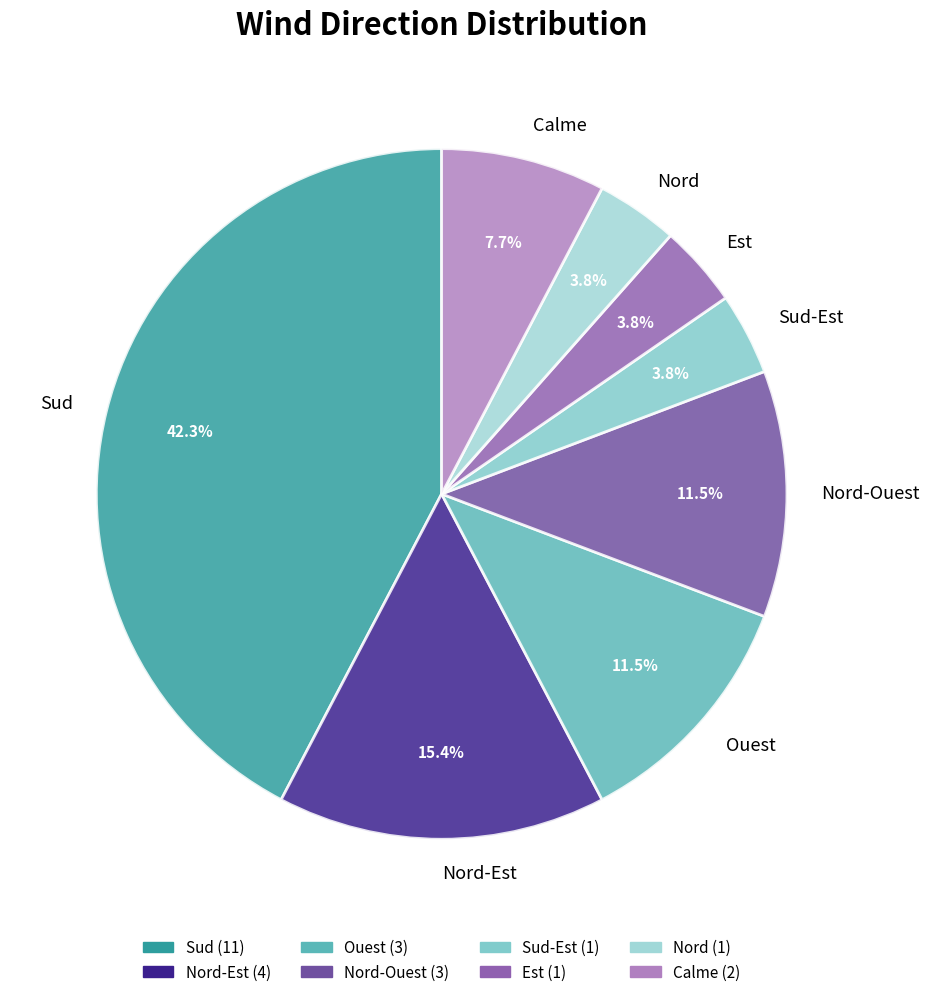

To the nearest percent, what is the difference between the Nord-Ouest and Est slice percentages?

8%